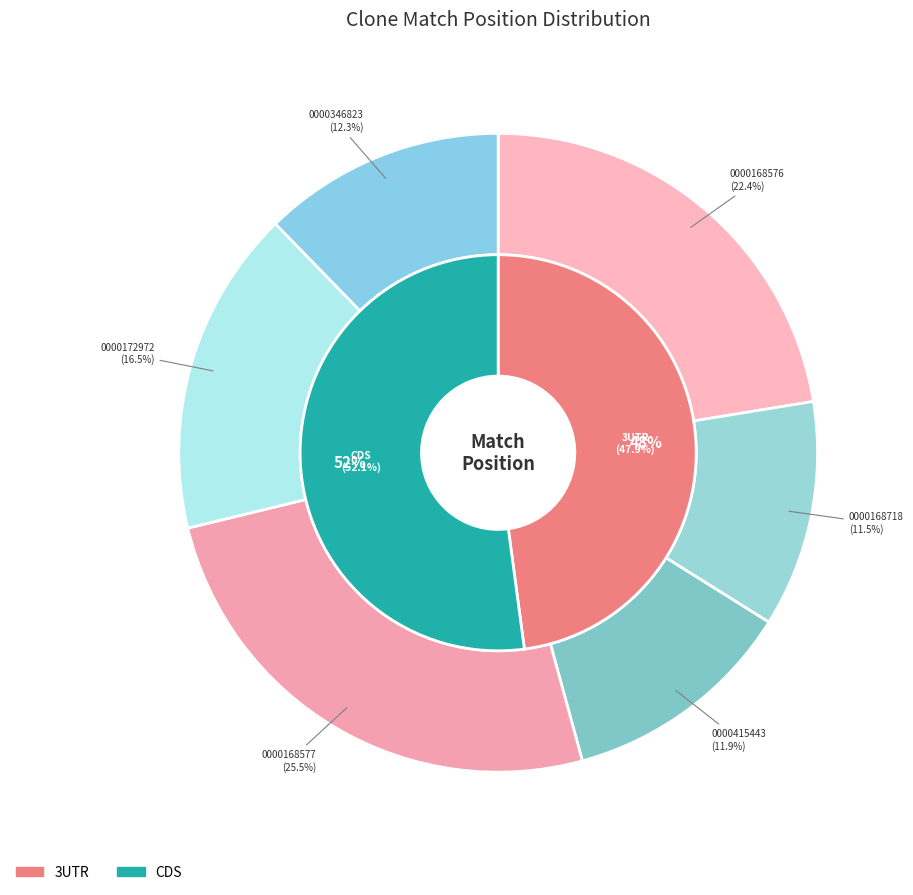

Rank the categories by value from lowest to highest.

TRCN0000168718, TRCN0000415443, TRCN0000346823, TRCN0000172972, TRCN0000168576, TRCN0000168577